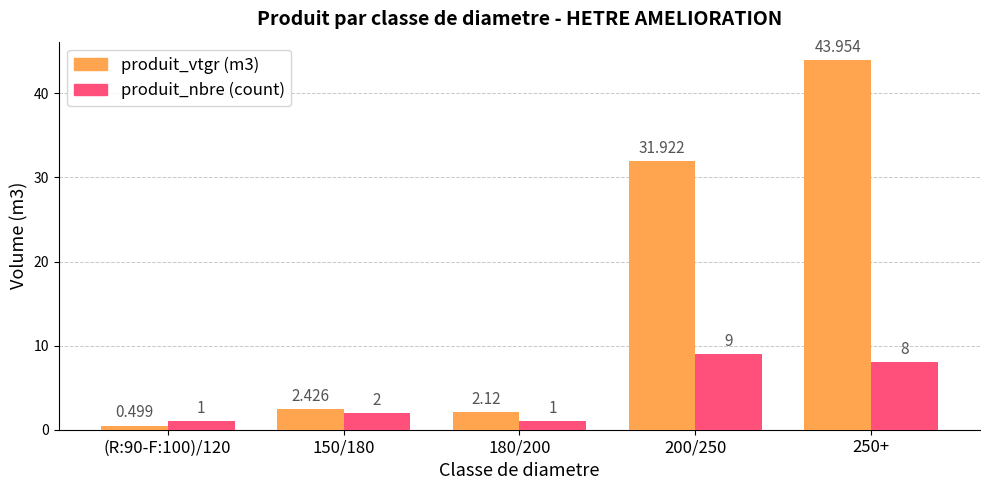

Which series changed the most between 150/180 and 180/200?

produit_nbre (count)